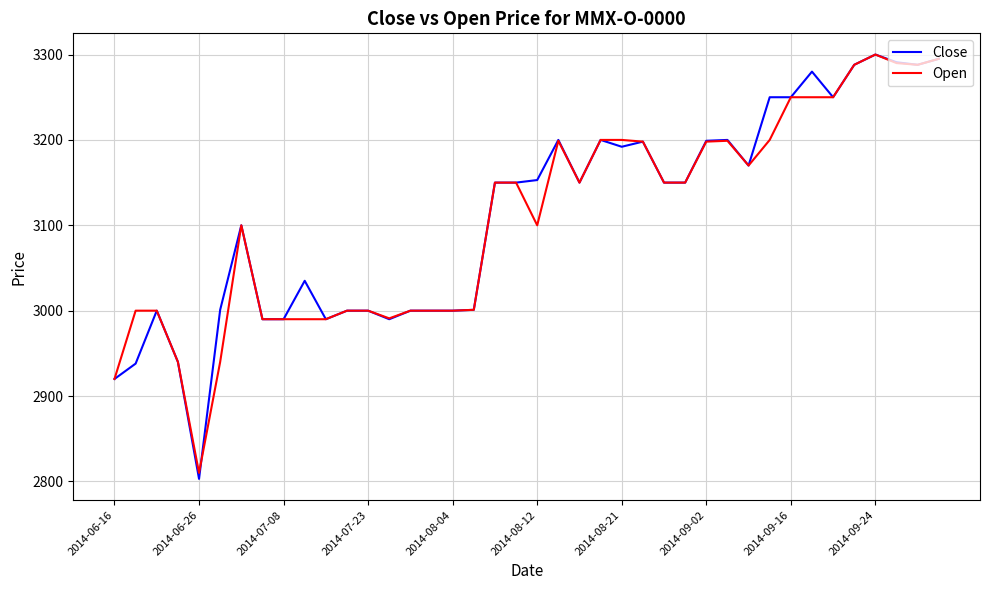

What is the average value of the Open series?

3107